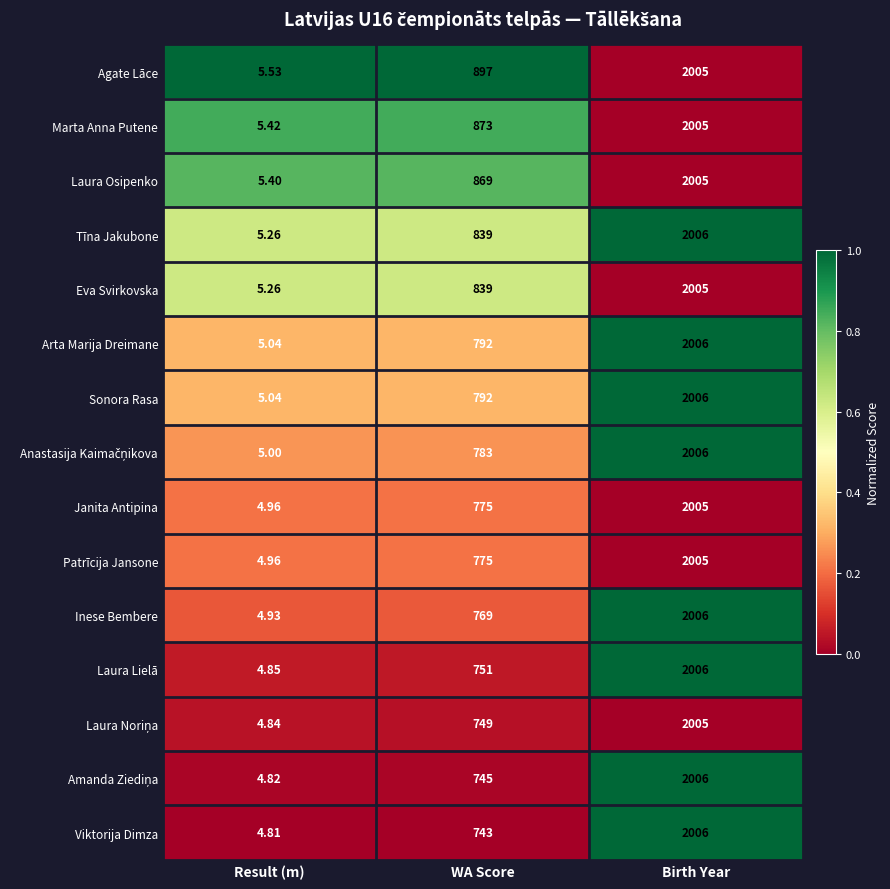

Count the number of categories in the chart.

3